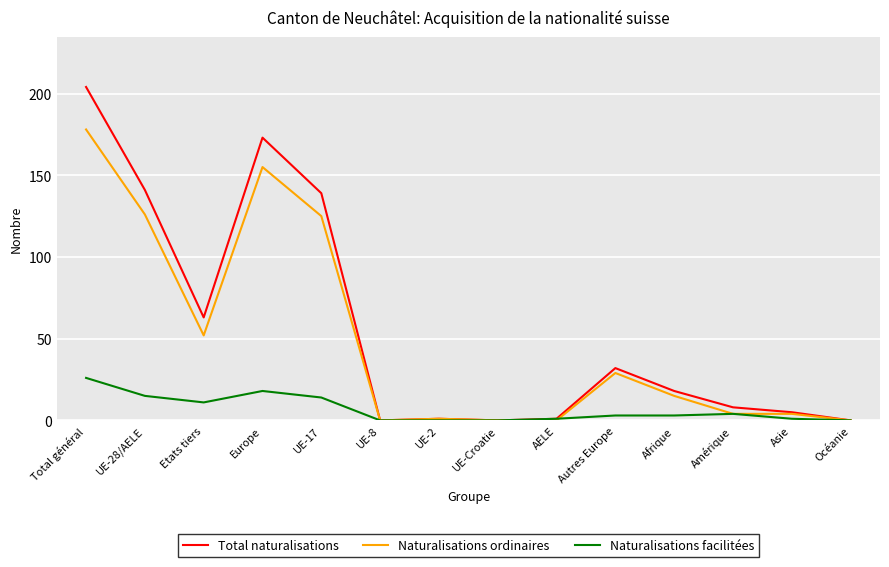

What is the greatest value displayed?

204